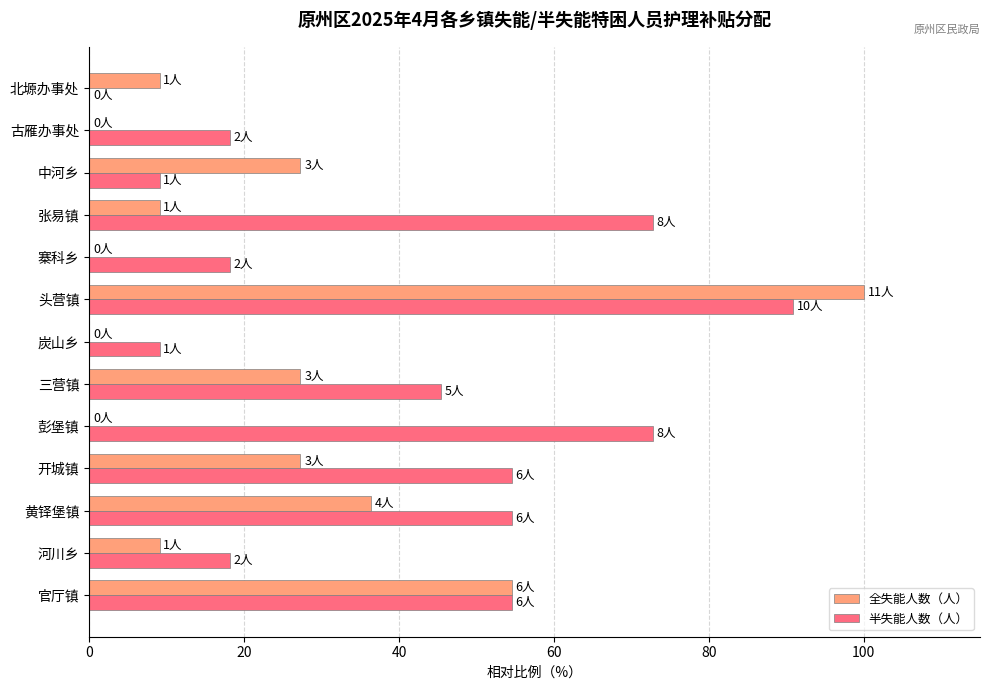

Which series has the largest total across all categories?

半失能人数（人）